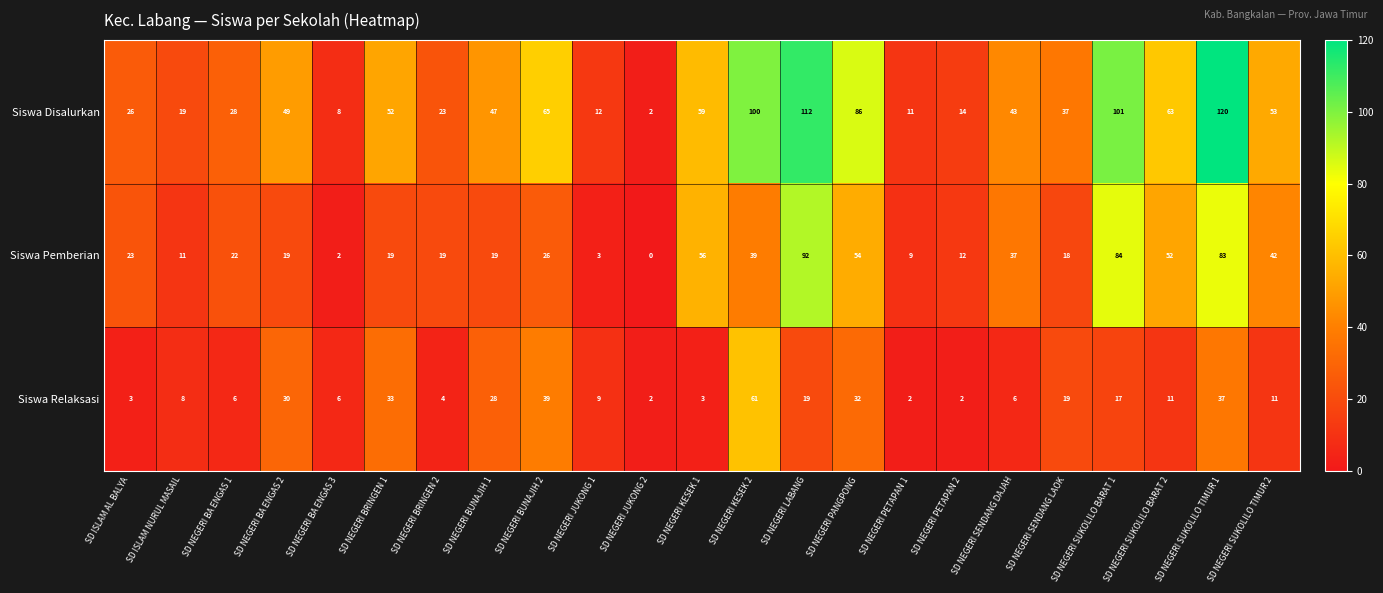

Where does the Siswa Relaksasi series first go above 11?

SD NEGERI BA ENGAS 2